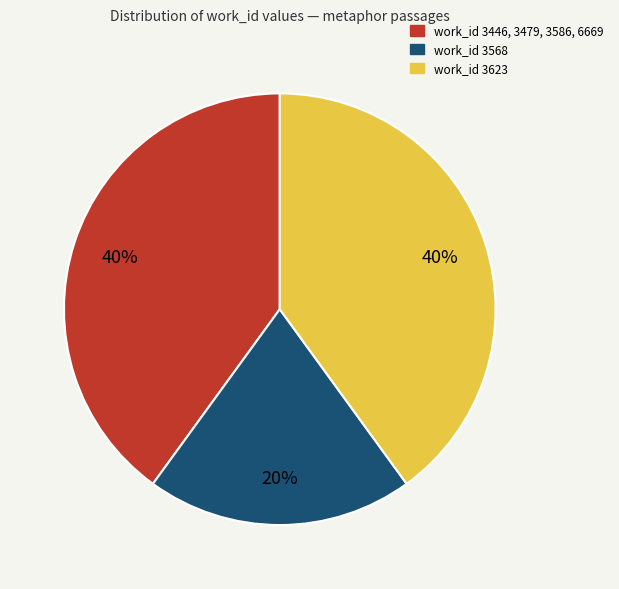

To the nearest percent, what is the average slice percentage?

33%